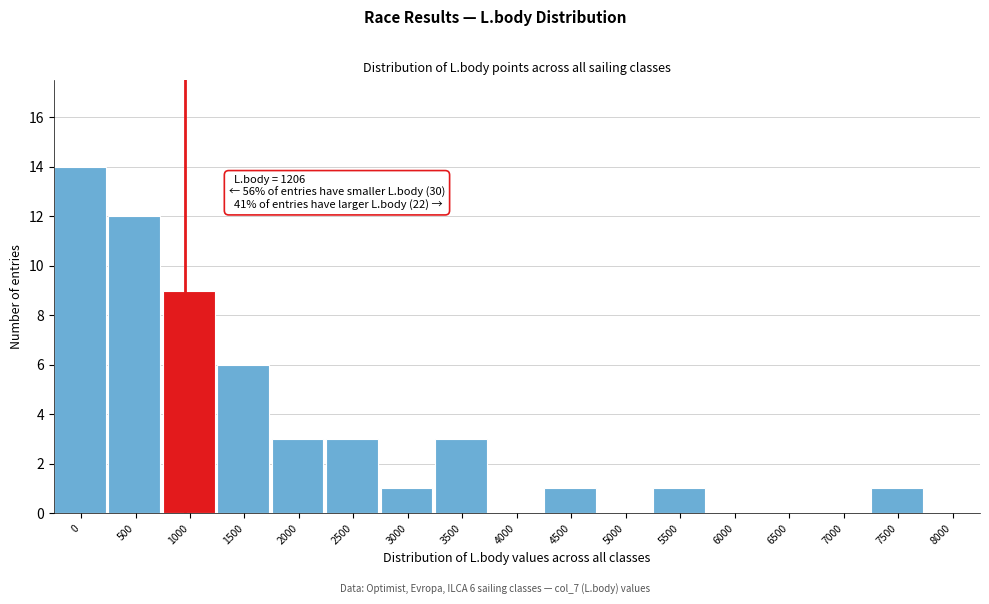

Reading left to right, extract all data points from this chart.

0=14	500=12	1000=9	1500=6	2000=3	2500=3	3000=1	3500=3	4000=0	4500=1	5000=0	5500=1	6000=0	6500=0	7000=0	7500=1	8000=0